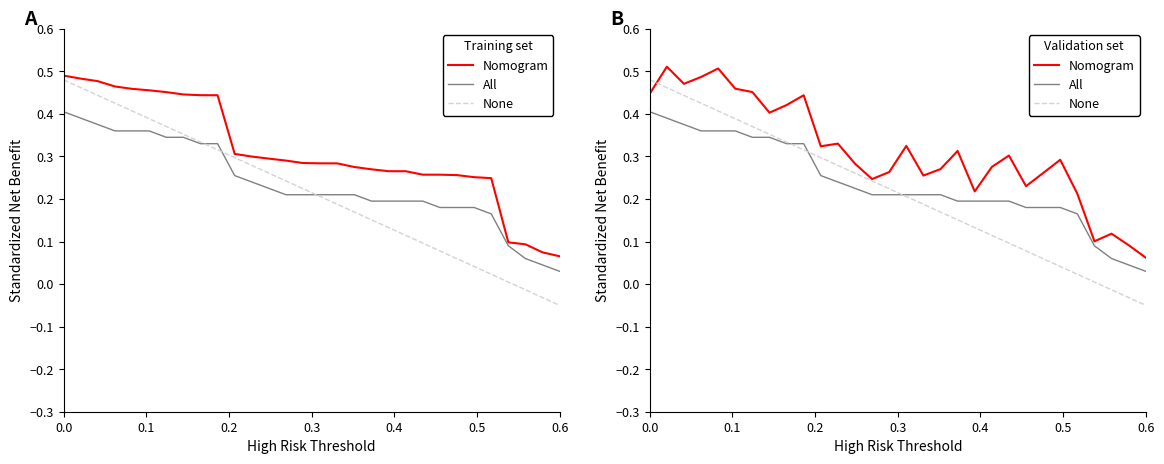

Reading left to right, transcribe all the data shown in this chart.

Nomogram: 0.4	0.5	0.5	0.5	0.5	0.5	0.5	0.4	0.4	0.4	0.3	0.3	0.3	0.2	0.3	0.3	0.3	0.3	0.3	0.2	0.3	0.3	0.2	0.3	0.3	0.2	0.1	0.1	0.1	0.1
All: 0.4	0.4	0.4	0.4	0.4	0.4	0.3	0.3	0.3	0.3	0.3	0.2	0.2	0.2	0.2	0.2	0.2	0.2	0.2	0.2	0.2	0.2	0.2	0.2	0.2	0.2	0.1	0.1	0.0	0.0
None: 0.5	0.5	0.4	0.4	0.4	0.4	0.4	0.4	0.3	0.3	0.3	0.3	0.3	0.2	0.2	0.2	0.2	0.2	0.2	0.1	0.1	0.1	0.1	0.1	0.0	0.0	0.0	-0.0	-0.0	-0.1